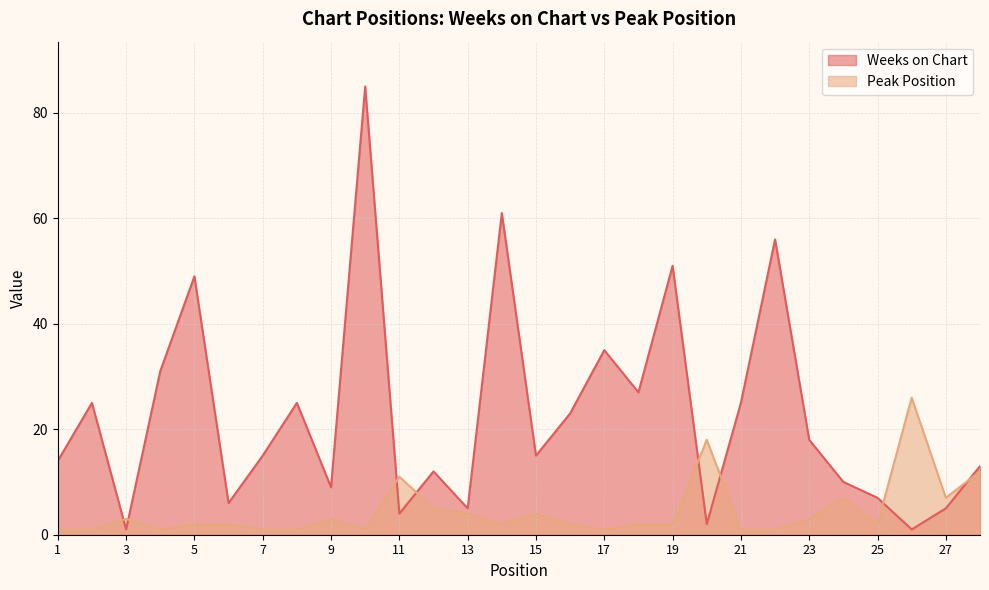

What is the value of the Peak Position point at the 16th from the left?

2